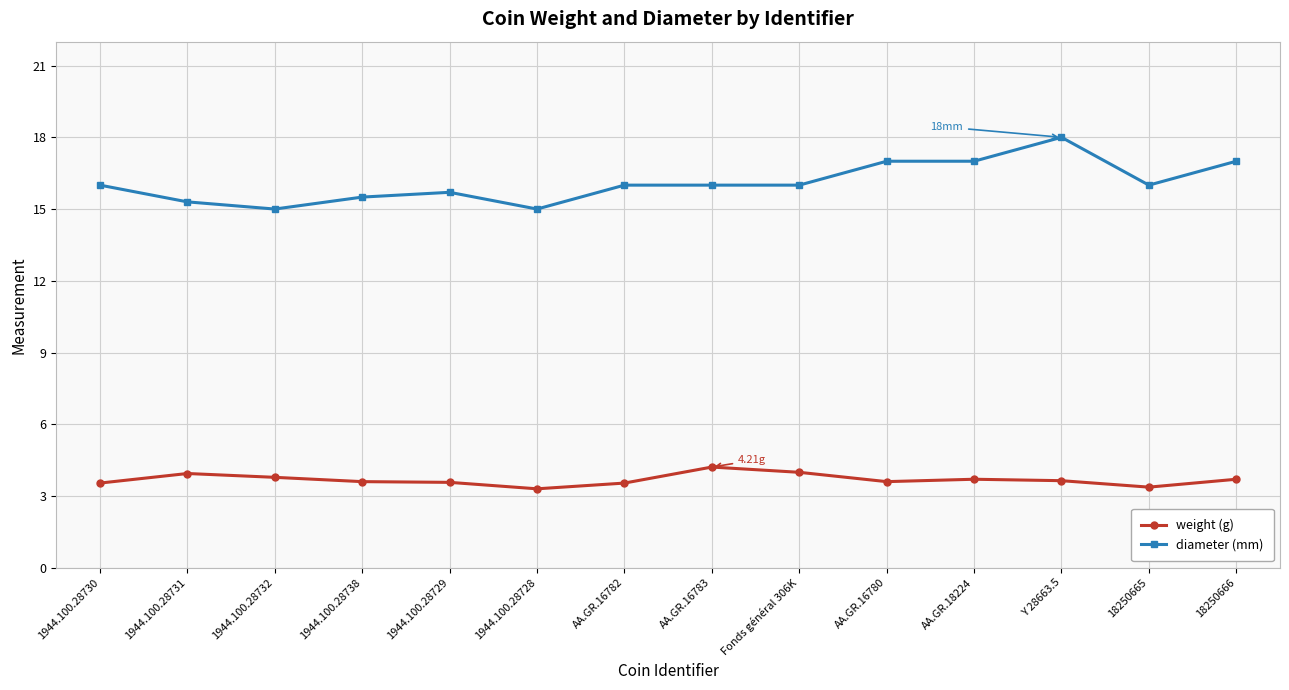

Which series has the largest range (max minus min)?

diameter (mm)